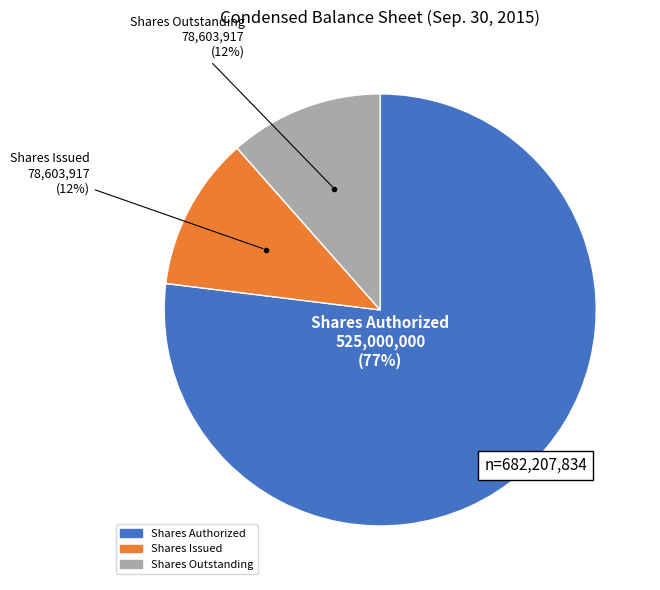

Does any single category account for the majority?

Yes